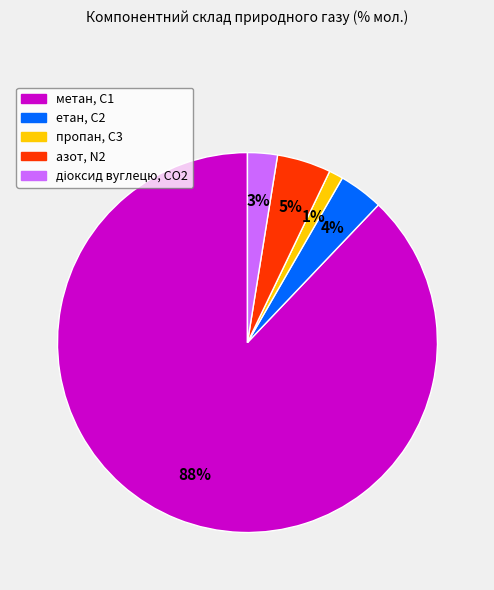

To the nearest percent, what portion does пропан, С3 represent?

1%